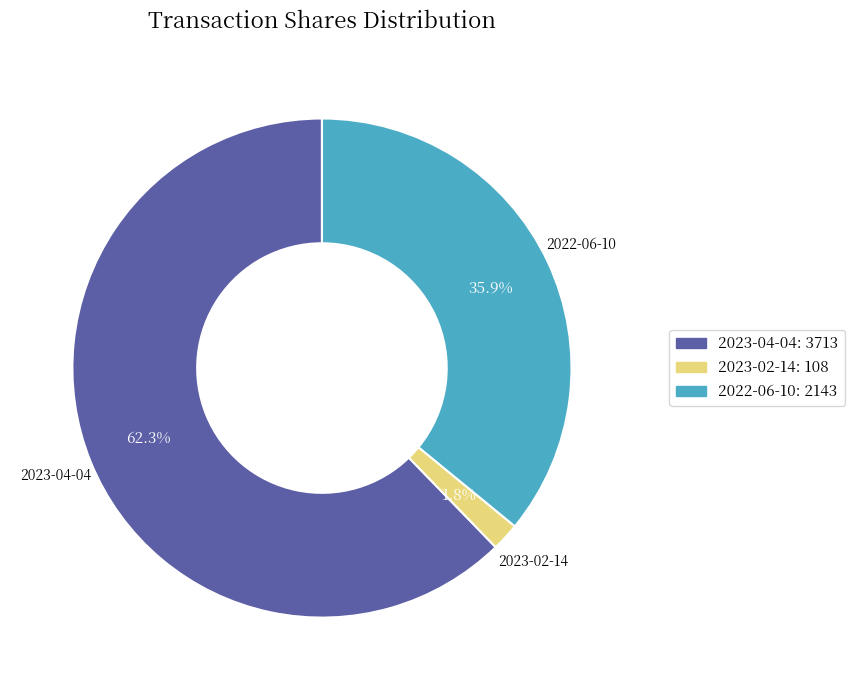

Is it true that 2022-06-10 is 36% of the pie?

True